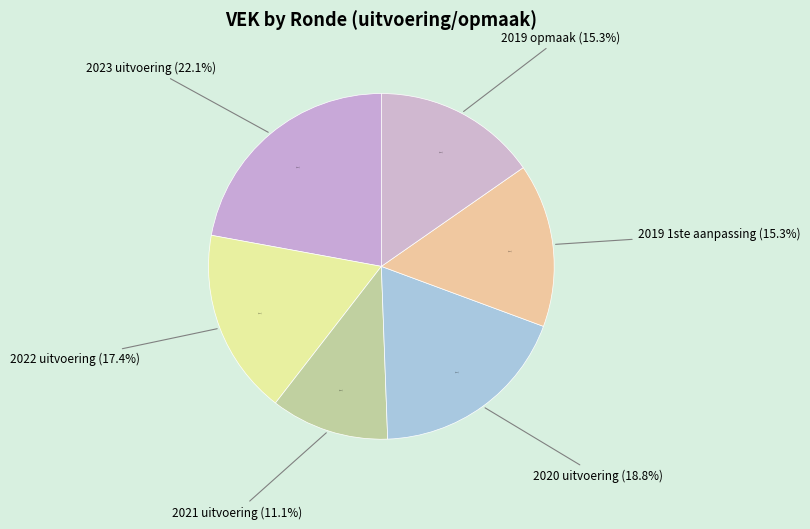

Does 2021 uitvoering account for over 50% of the chart?

No